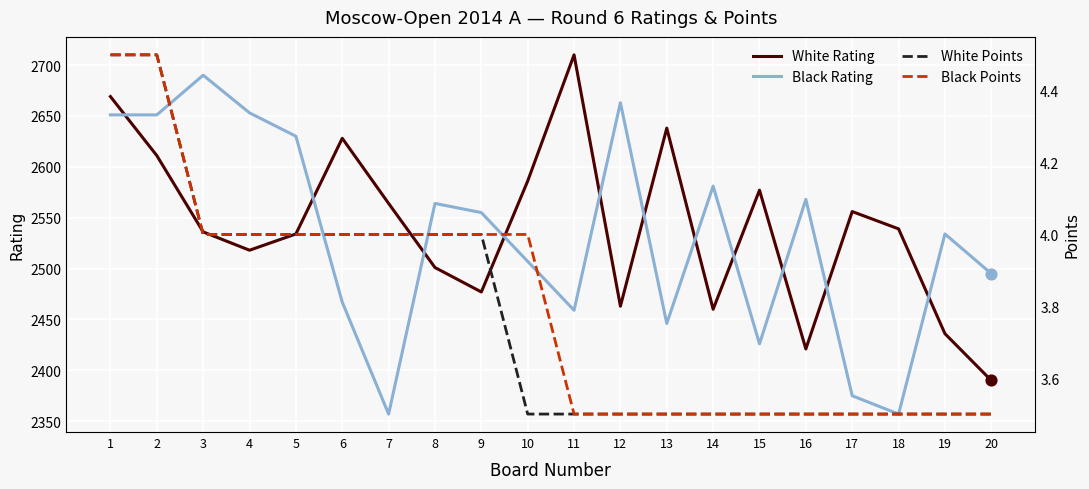

Which series has the largest Y range (max minus min)?

Black Rating